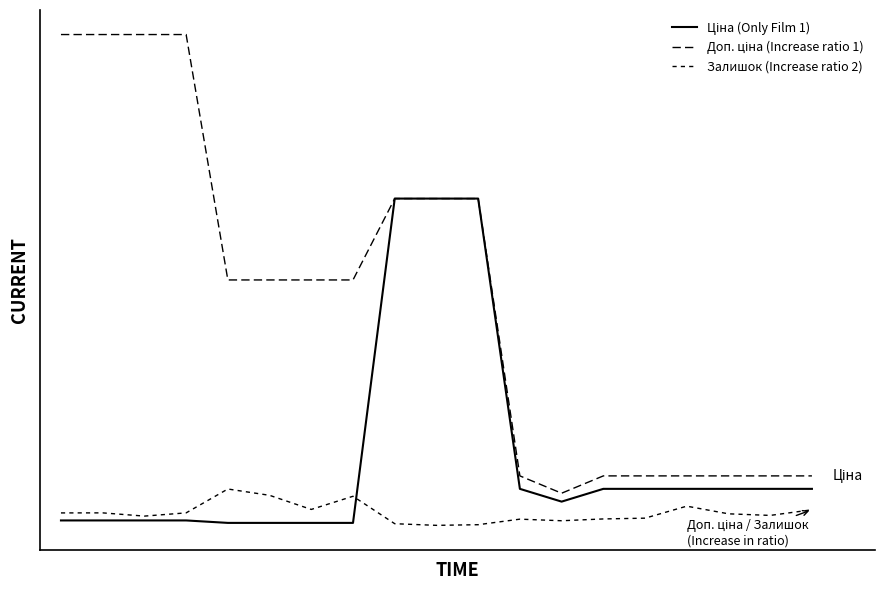

Which series has the largest range (max minus min)?

Доп. ціна (Increase ratio 1)